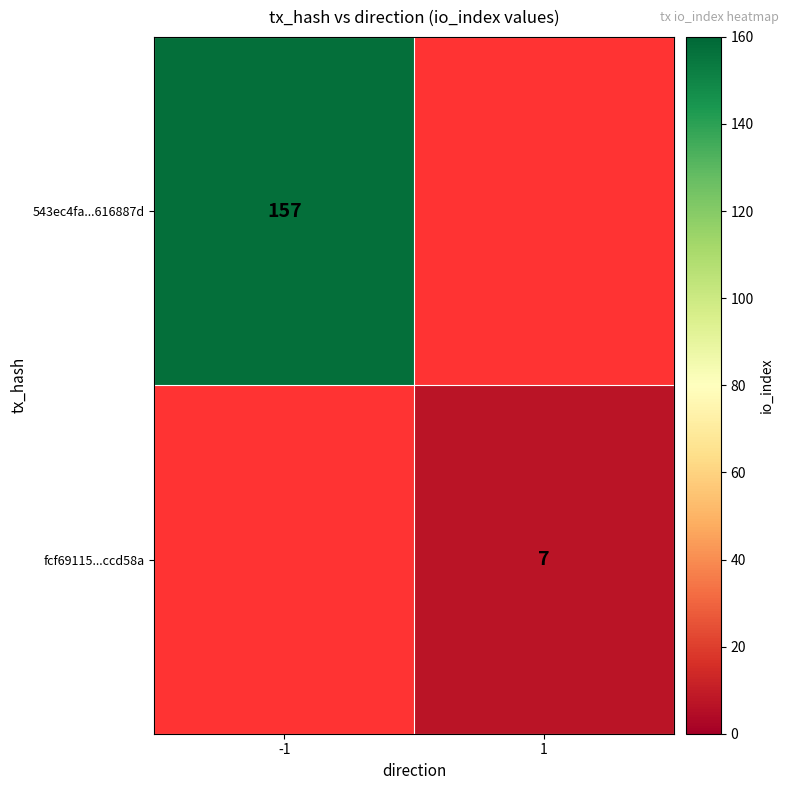

Which label corresponds to the smallest value in the chart?

1